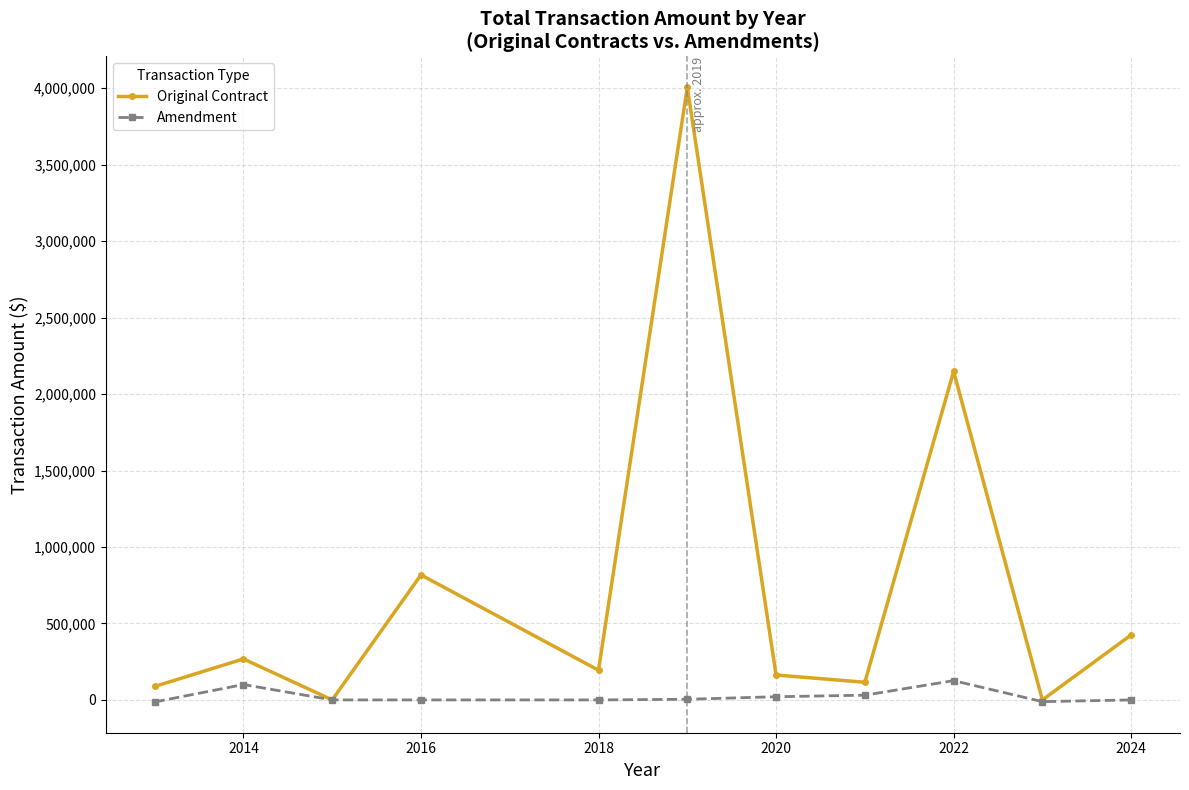

What is the maximum value for Amendment?

126080.0